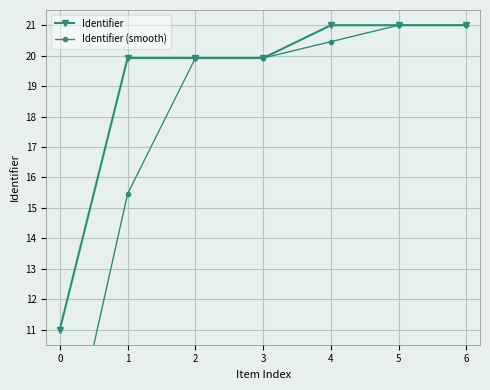

At which category does the chart reach its peak across all series?

6